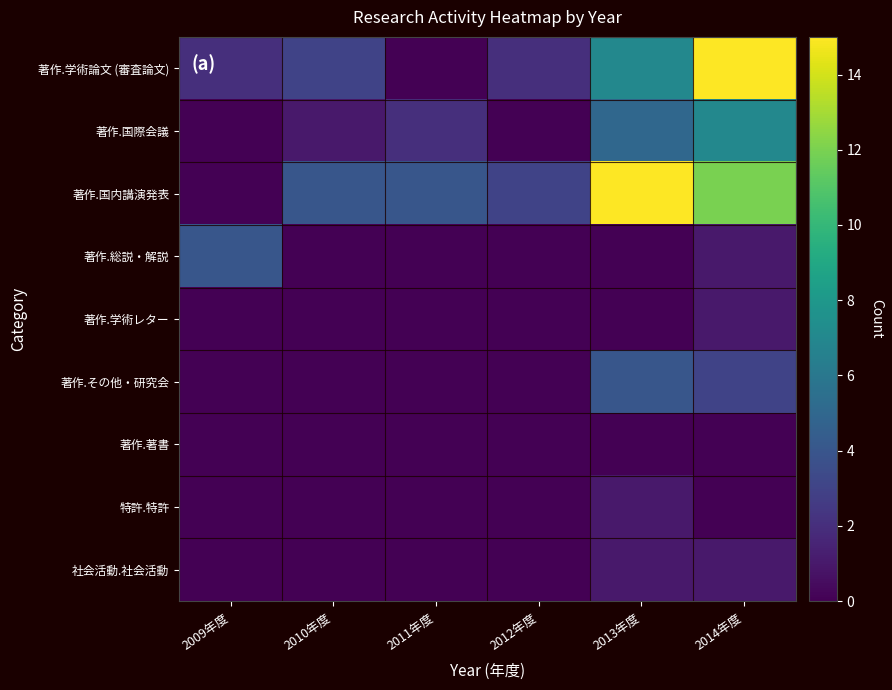

Reading right to left, transcribe all the data shown in this chart.

著作.学術論文 (審査論文): 2014年度=15	2013年度=7	2012年度=2	2011年度=0	2010年度=3	2009年度=2
著作.国際会議: 2014年度=7	2013年度=5	2012年度=0	2011年度=2	2010年度=1	2009年度=0
著作.国内講演発表: 2014年度=12	2013年度=15	2012年度=3	2011年度=4	2010年度=4	2009年度=0
著作.総説・解説: 2014年度=1	2013年度=0	2012年度=0	2011年度=0	2010年度=0	2009年度=4
著作.学術レター: 2014年度=1	2013年度=0	2012年度=0	2011年度=0	2010年度=0	2009年度=0
著作.その他・研究会: 2014年度=3	2013年度=4	2012年度=0	2011年度=0	2010年度=0	2009年度=0
著作.著書: 2014年度=0	2013年度=0	2012年度=0	2011年度=0	2010年度=0	2009年度=0
特許.特許: 2014年度=0	2013年度=1	2012年度=0	2011年度=0	2010年度=0	2009年度=0
社会活動.社会活動: 2014年度=1	2013年度=1	2012年度=0	2011年度=0	2010年度=0	2009年度=0